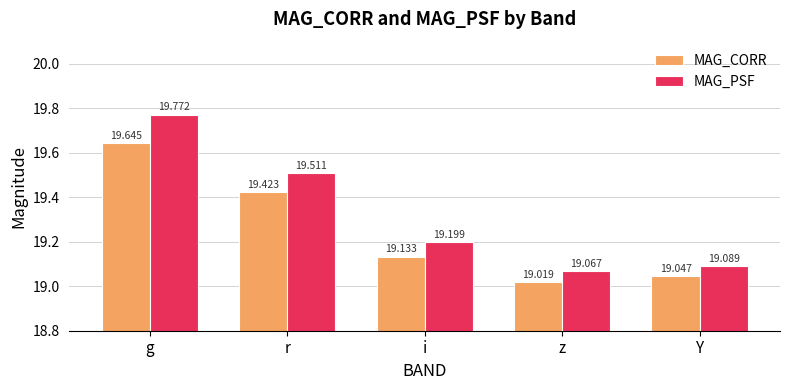

How many bars are there in total?

10